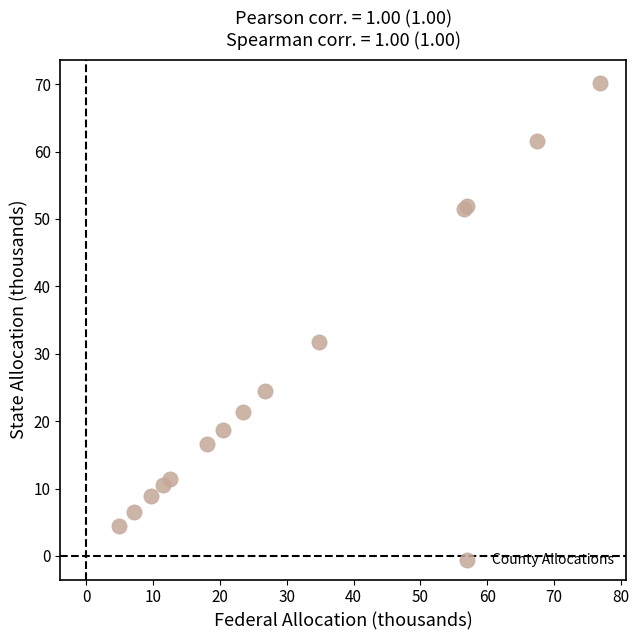

What Y value in the scatter plot is closest to 37?

31.7